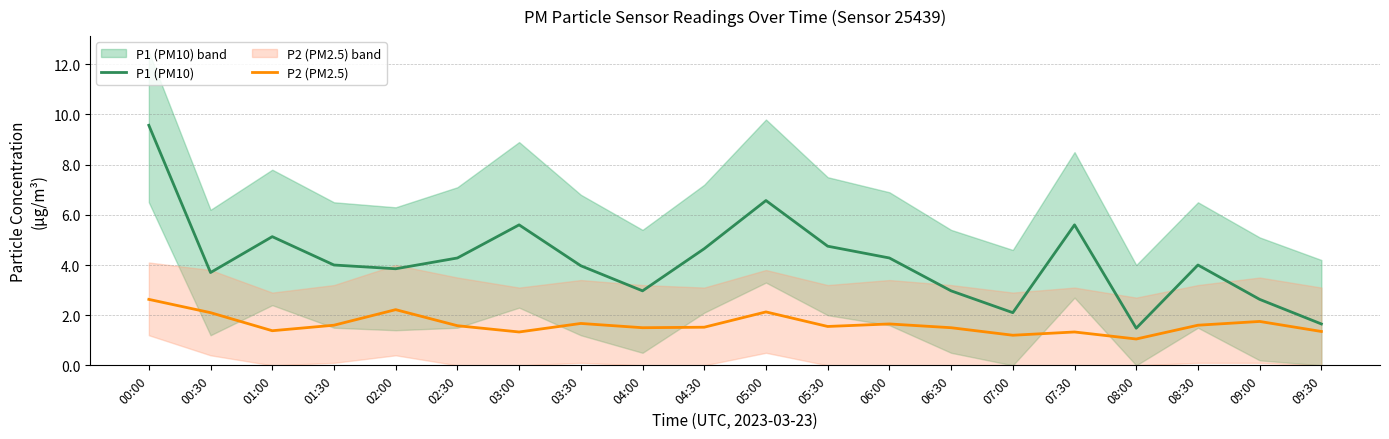

How many lines are shown in the chart?

2